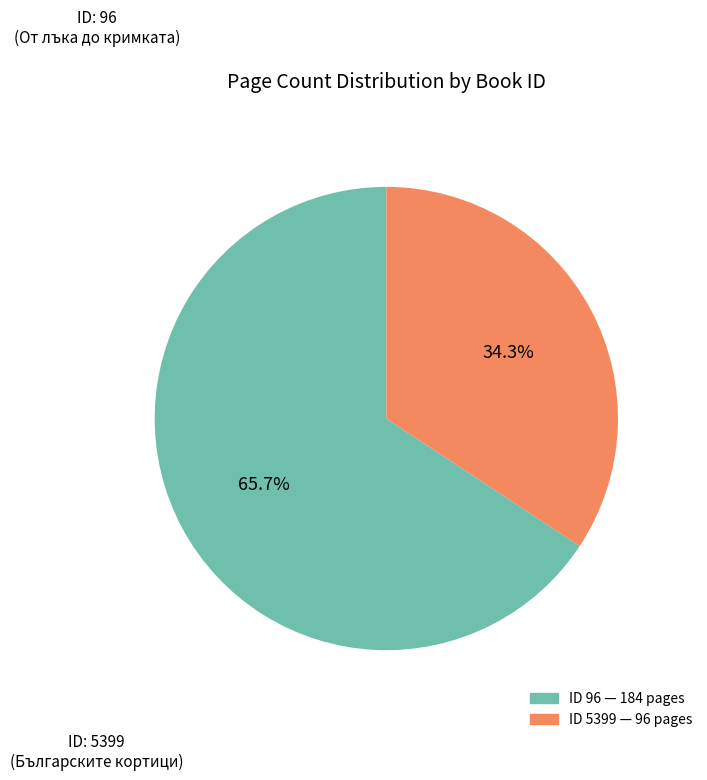

Is there any slice that represents more than half of the pie?

Yes